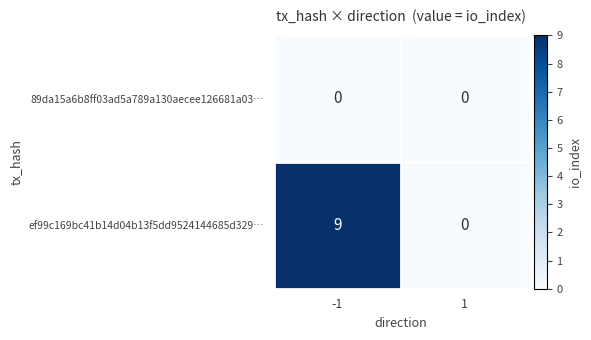

List the series in order of their overall mean, lowest first.

89da15a6b8ff03ad5a789a130aecee126681a03…, ef99c169bc41b14d04b13f5dd9524144685d329…